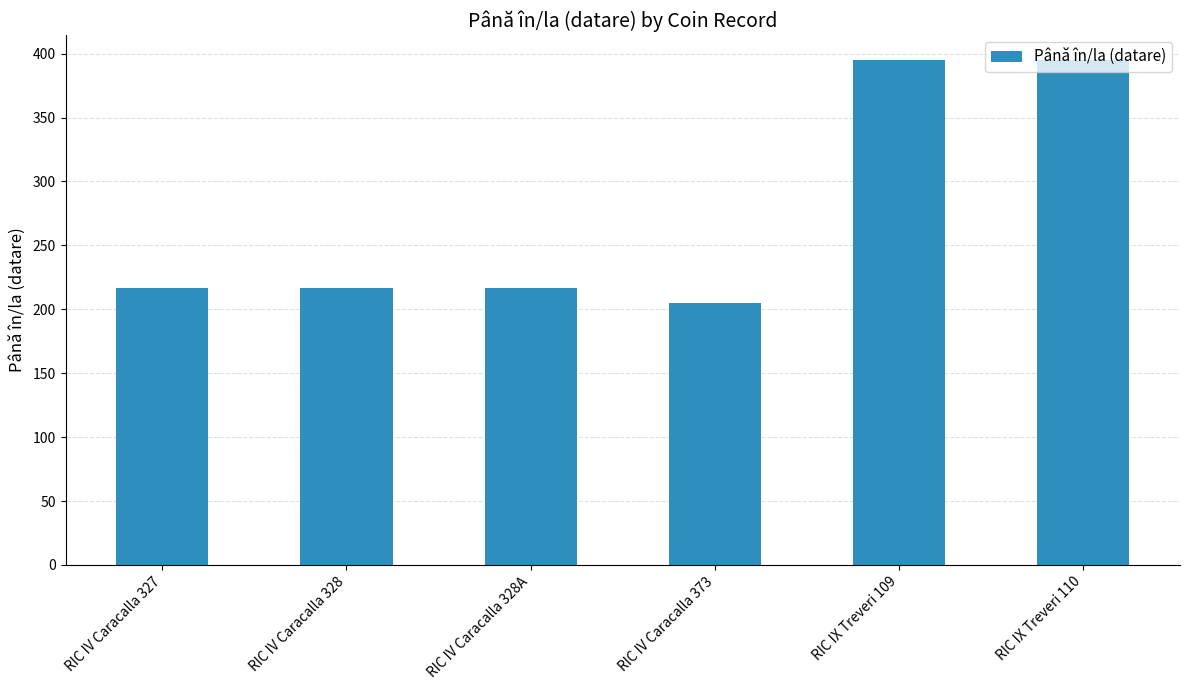

What is the greatest value displayed?

395